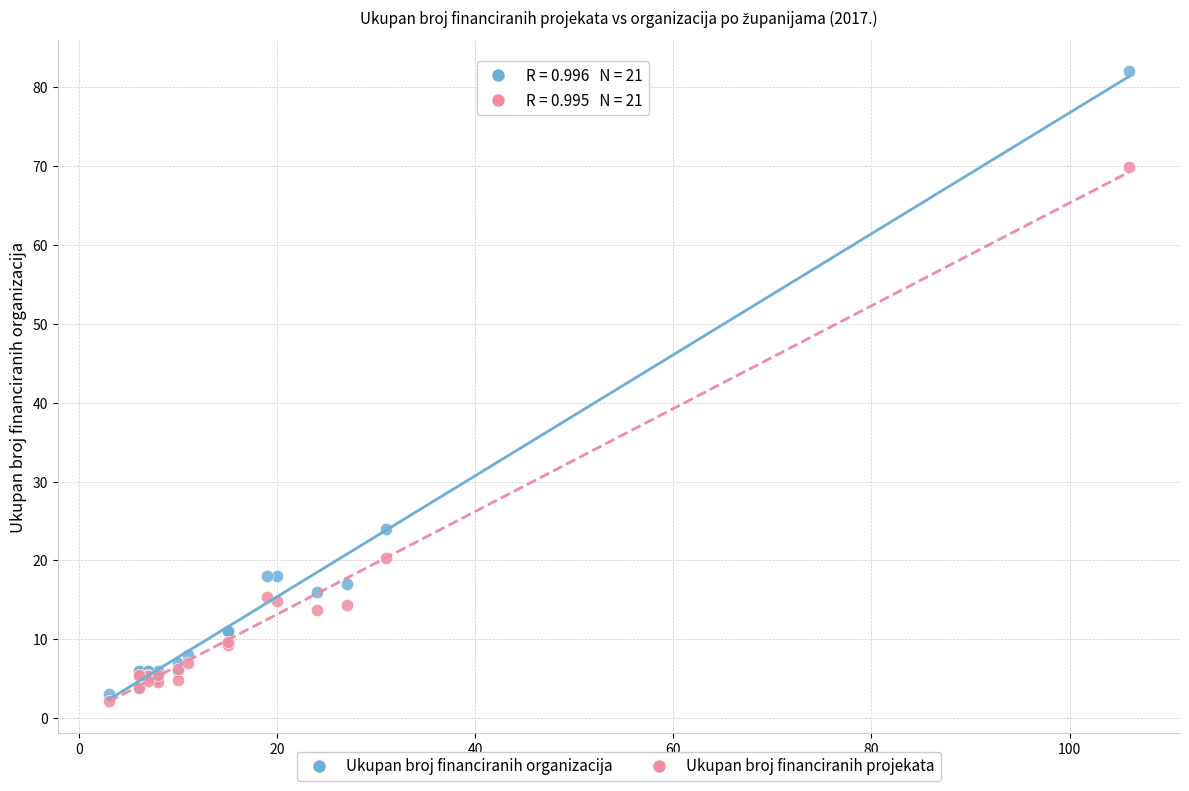

Across all series, what Y value is closest to 42?

24.0